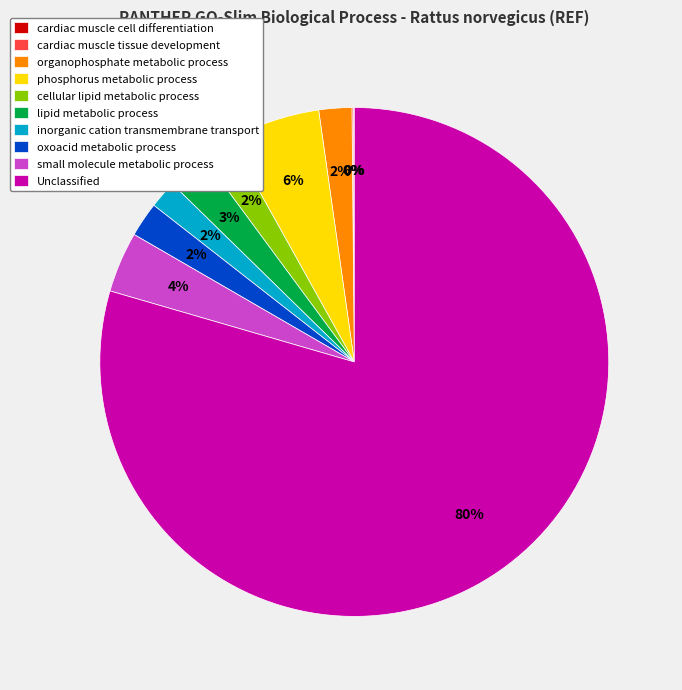

To the nearest percent, what is the difference between the small molecule metabolic process and cellular lipid metabolic process slice percentages?

2%